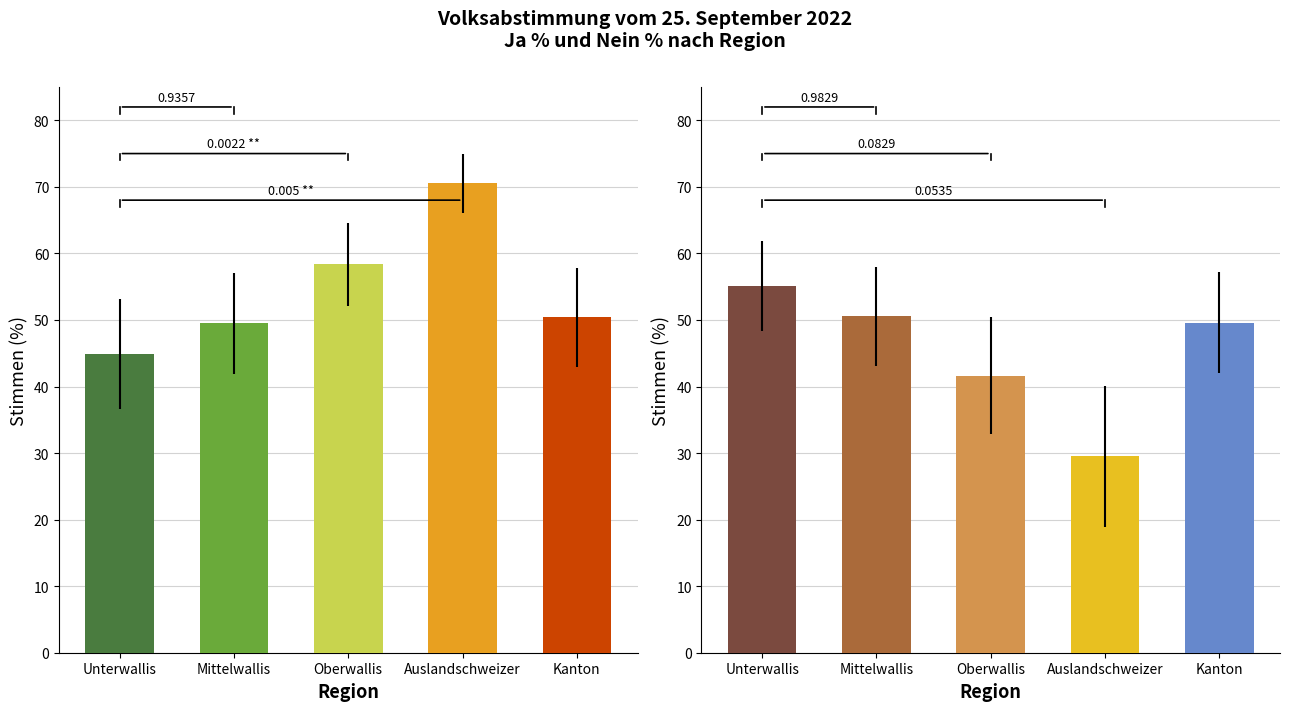

At which label does Nein % first exceed 49?

Unterwallis